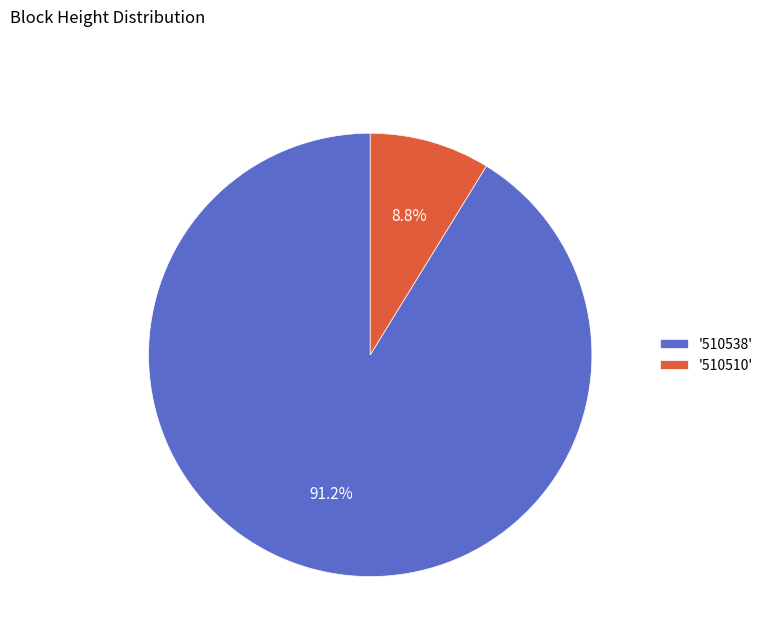

How many segments does this pie chart have?

2